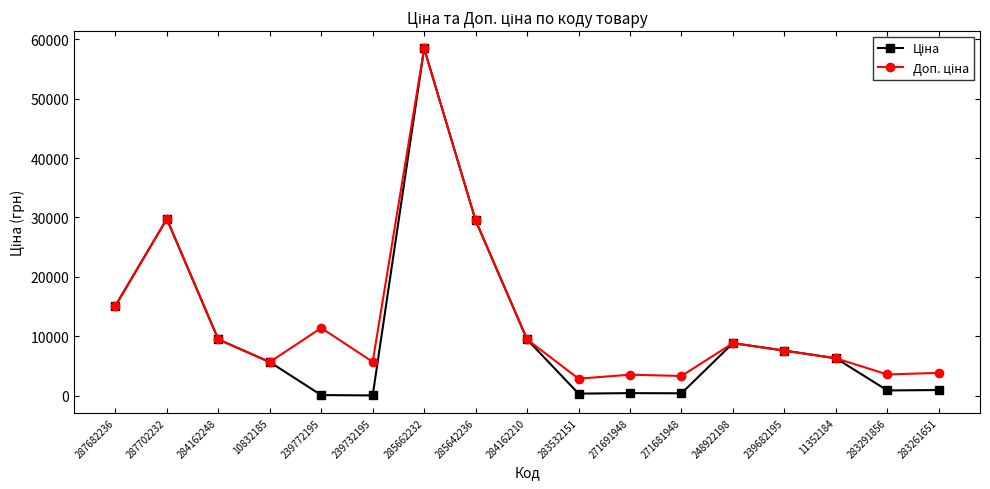

How many data points does each series have?

17